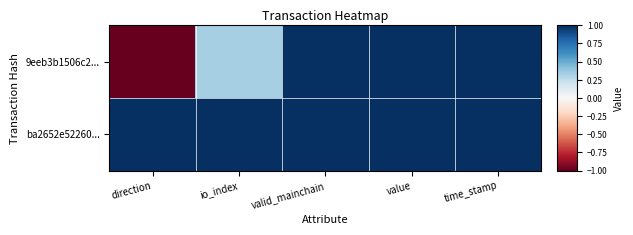

At how many categories does at least one series exceed 0?

5